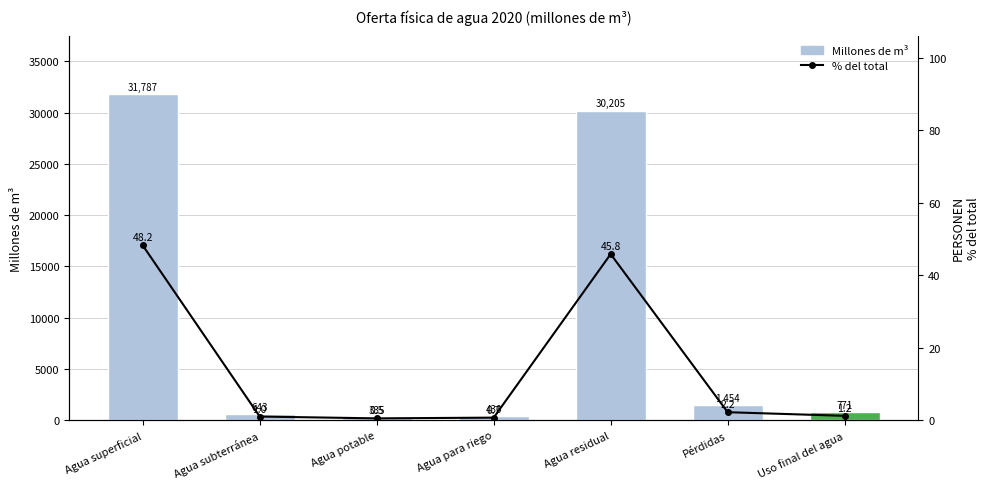

What is the difference between the second highest and second lowest values in the Millones de m³ series?

29775.0